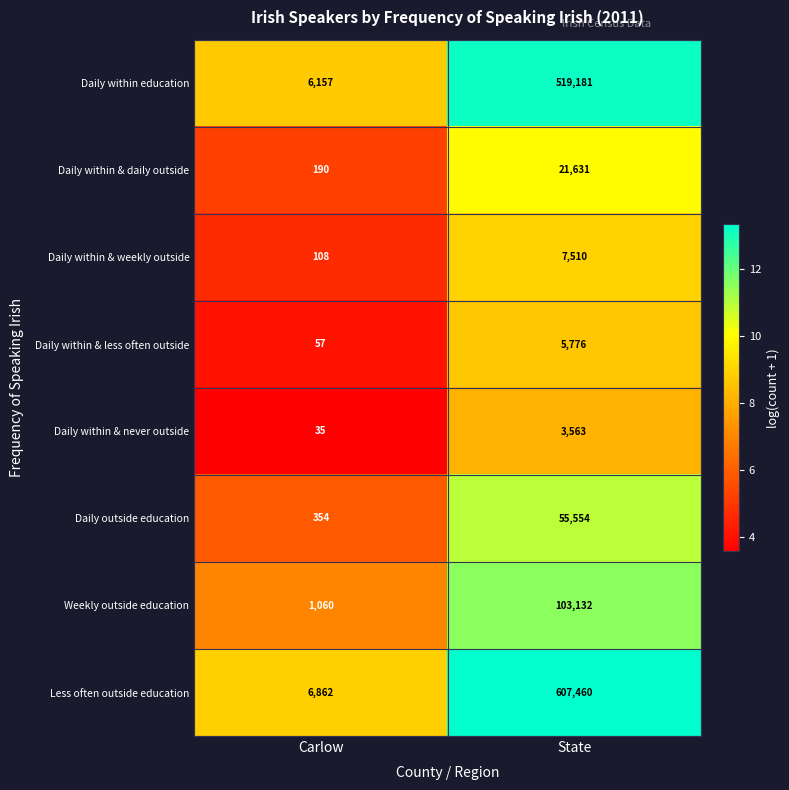

What is the spread (max minus min) of values at Carlow?

6827